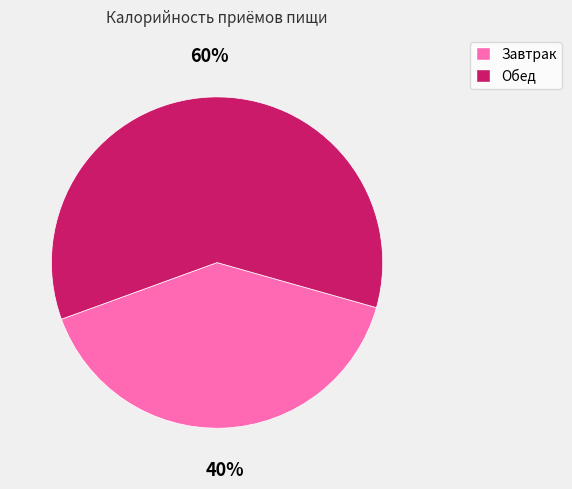

To the nearest percent, what percentage of the pie is Обед?

60%